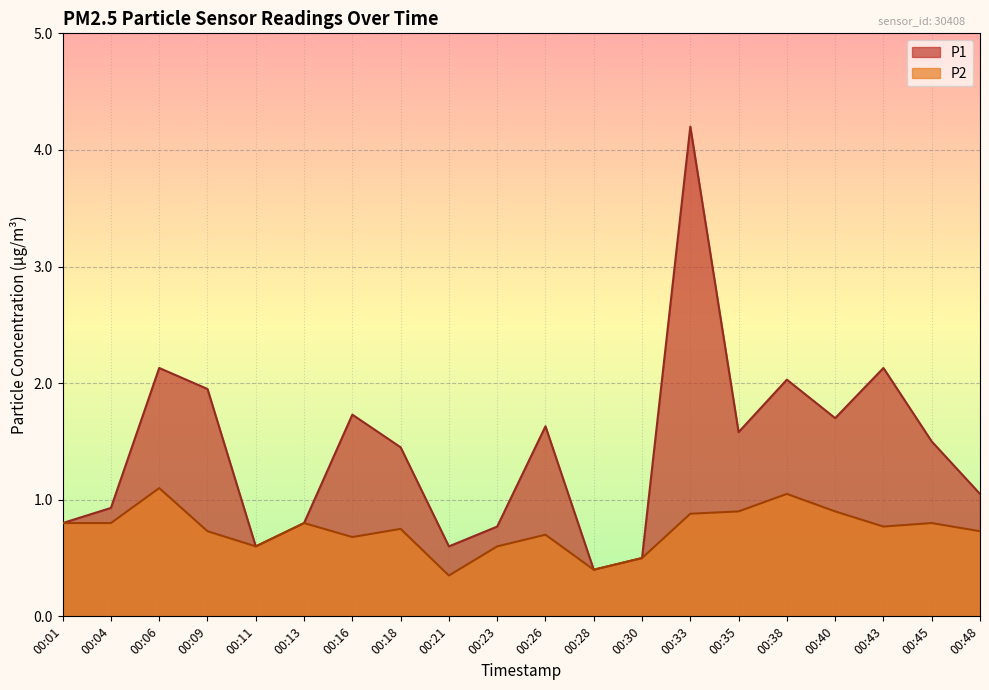

List the labels in order of P2 value, smallest first.

00:21, 00:28, 00:30, 00:11, 00:23, 00:16, 00:26, 00:09, 00:48, 00:18, 00:43, 00:01, 00:04, 00:13, 00:45, 00:33, 00:35, 00:40, 00:38, 00:06